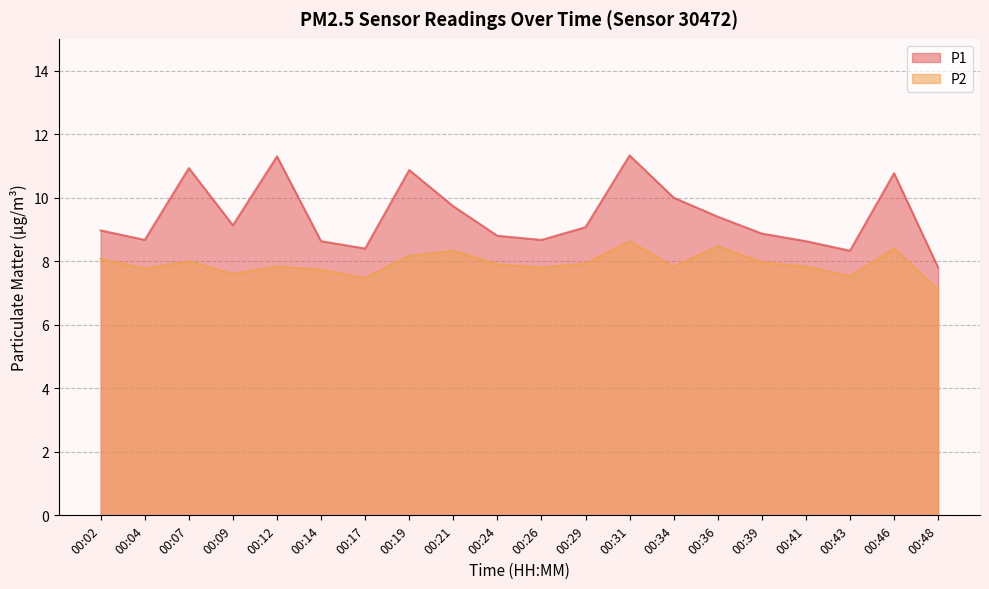

What is the value of the P2 point at the 7th from the left?

7.5